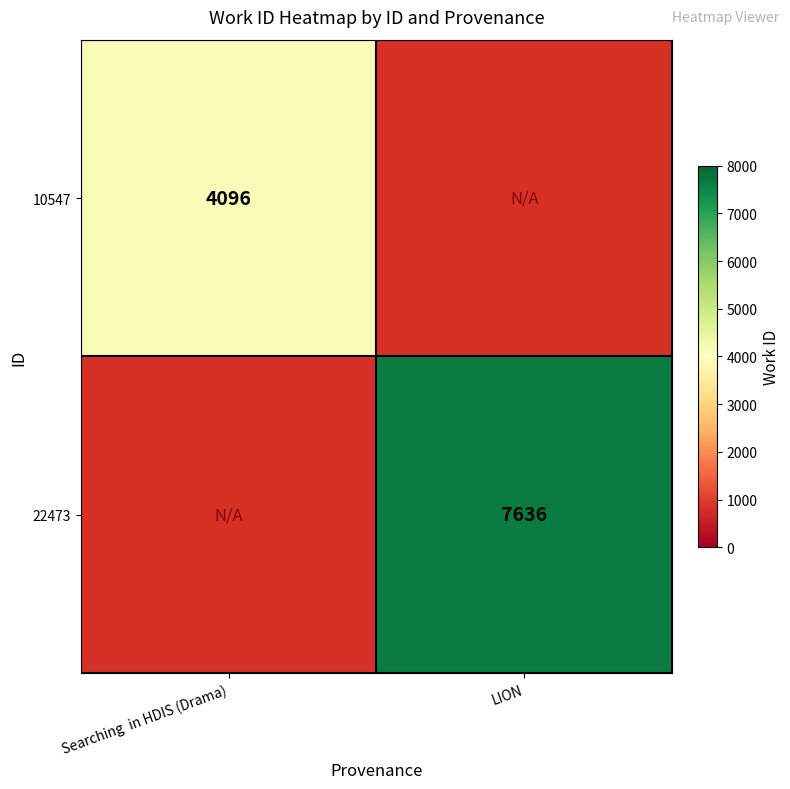

The 22473 series shows 7636 at LION. True or false?

True